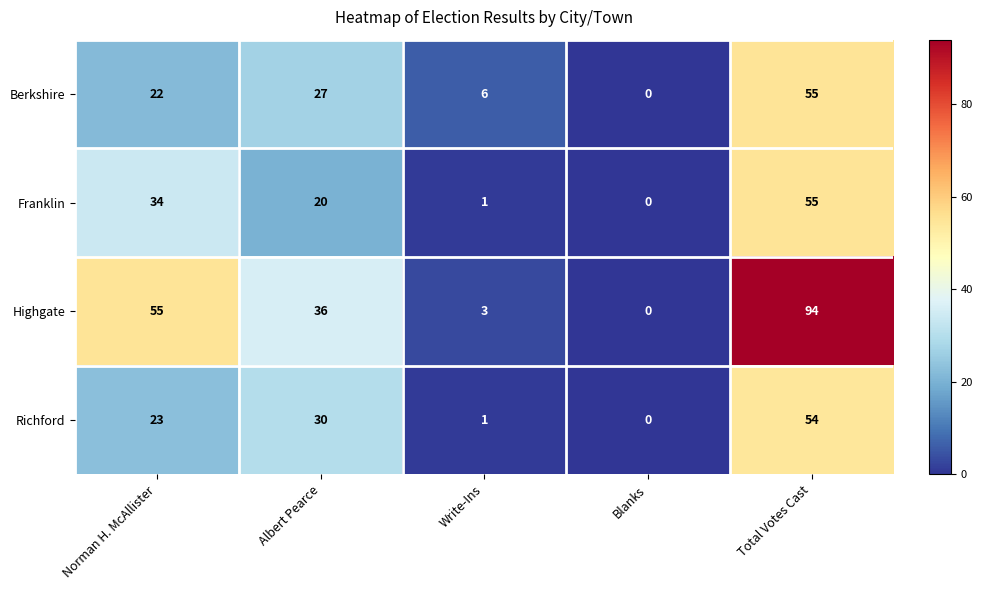

At which category is the sum across all series the highest?

Total Votes Cast